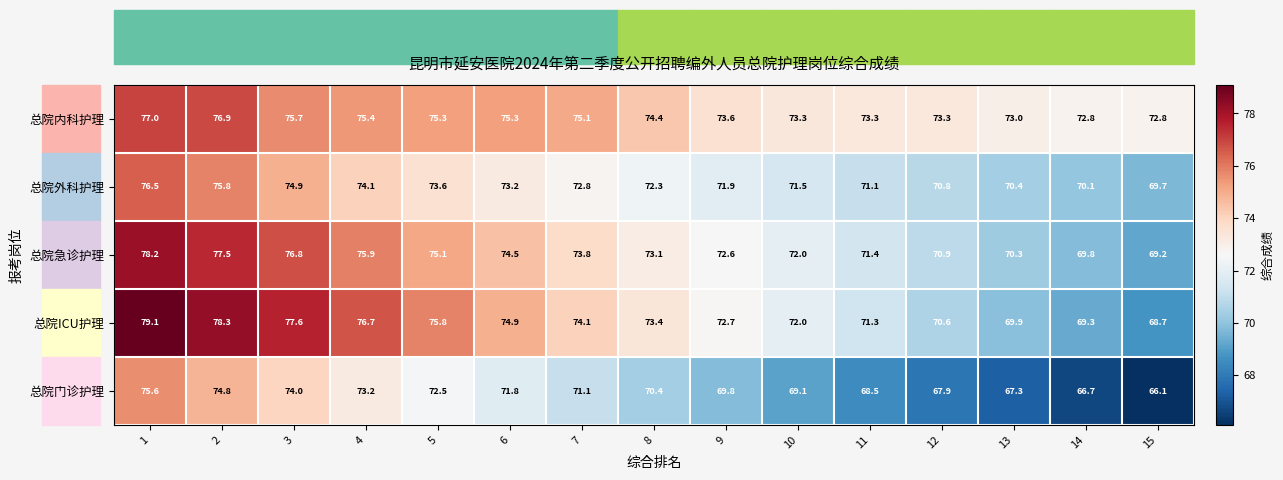

Count the number of data series in this chart.

5